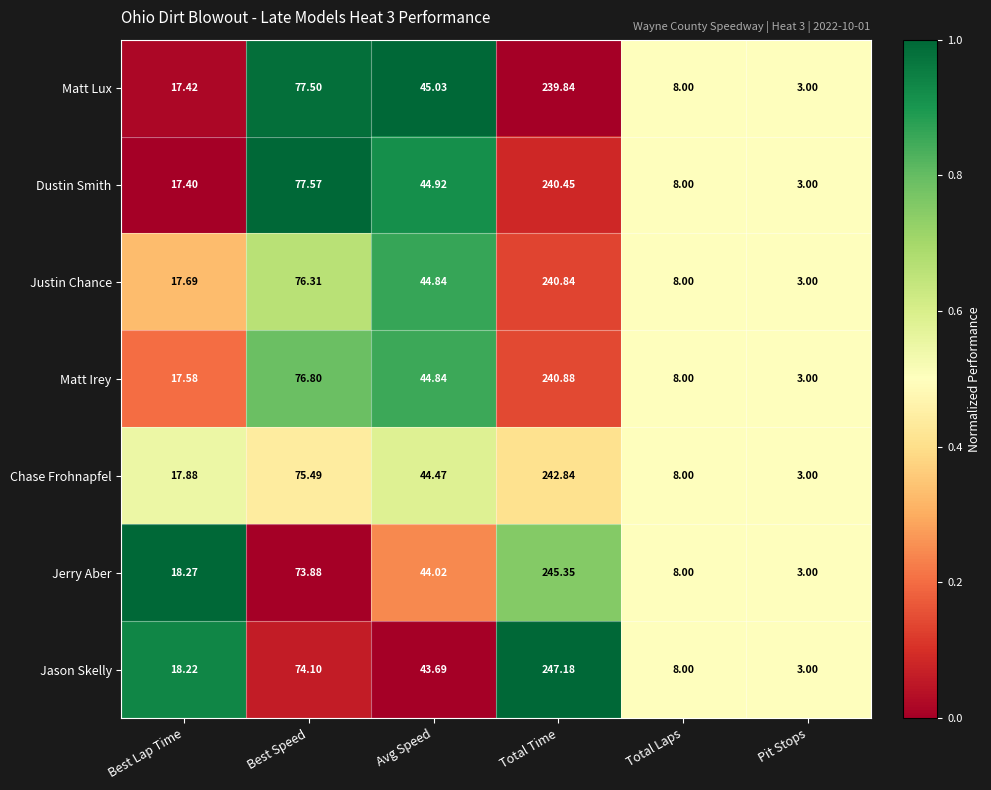

Which series has the largest total across all categories?

Jason Skelly